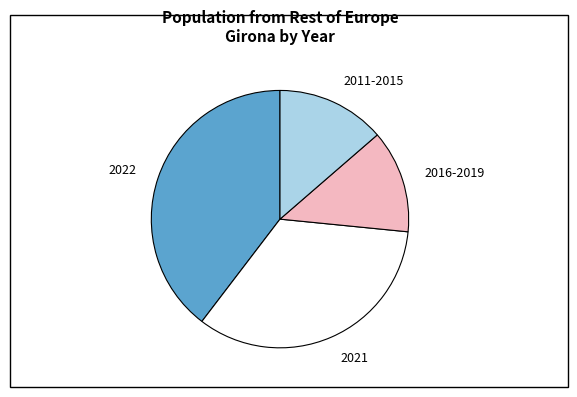

Is the sum of 2011-2015 and 2016-2019 greater than half?

No